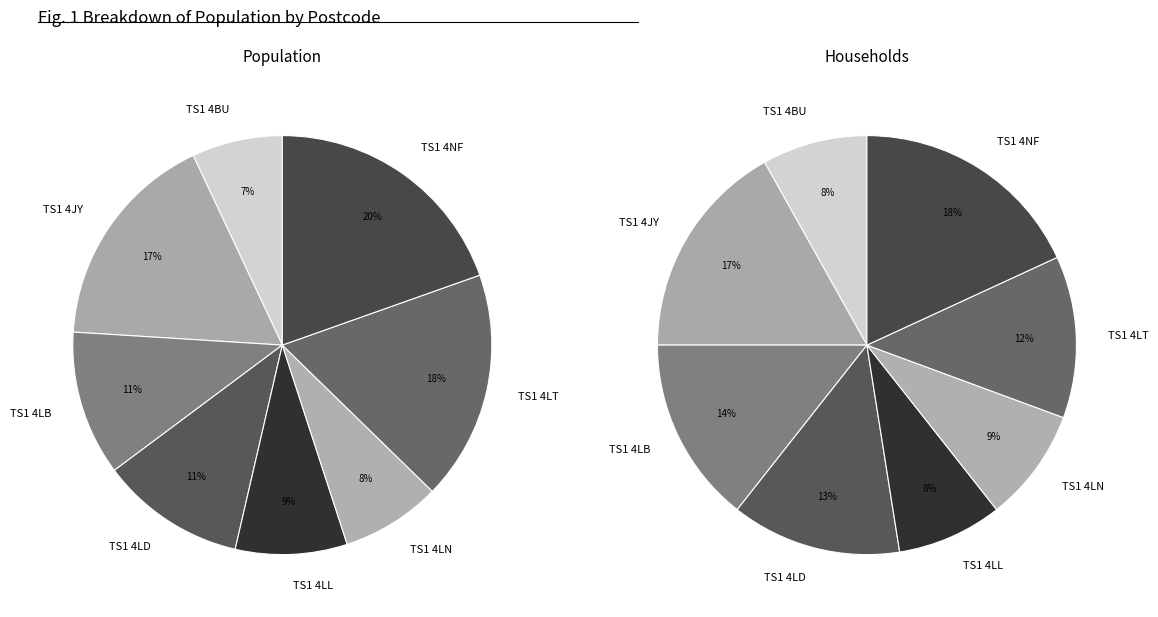

The TS1 4JY slice represents 17% of the pie. True or false?

True